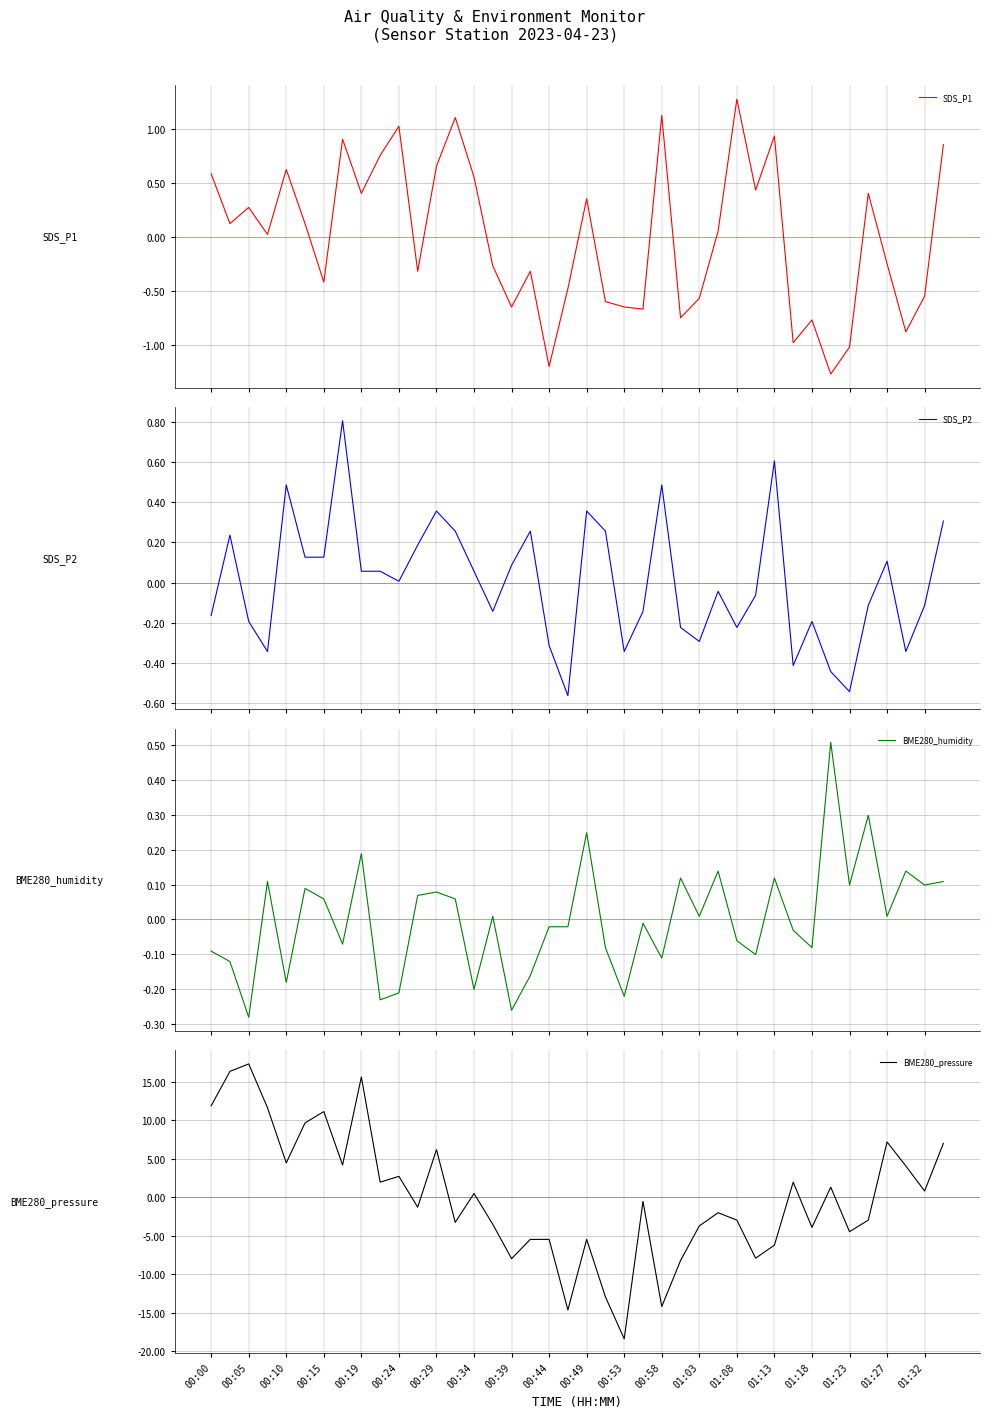

At which label does BME280_pressure reach its peak?

00:05